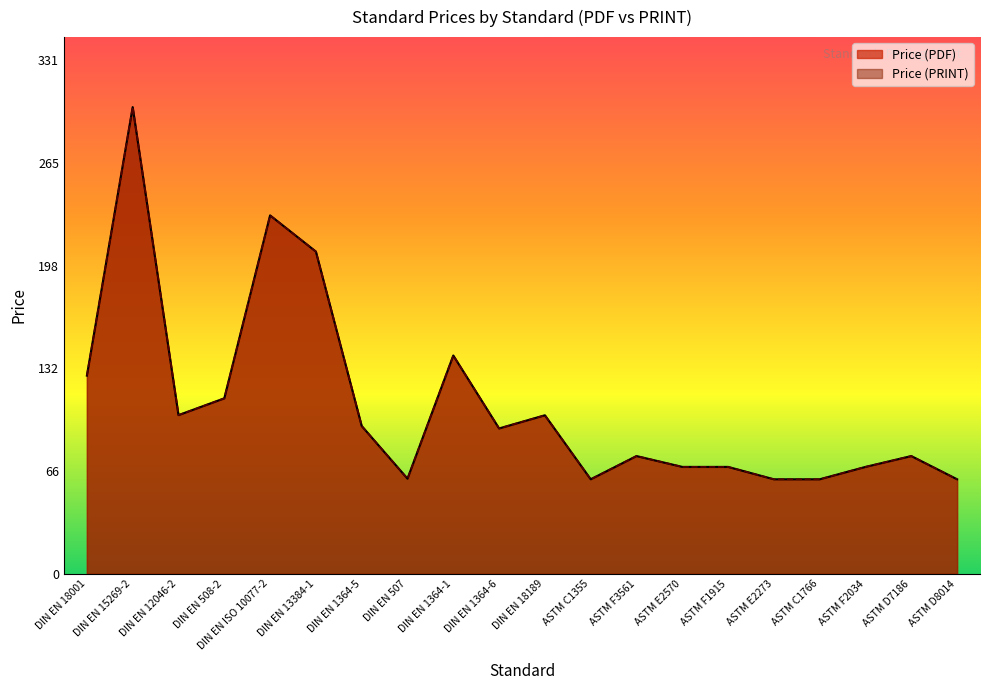

True or false: Price (PDF) has a value of 61.0 at ASTM C1355.

True